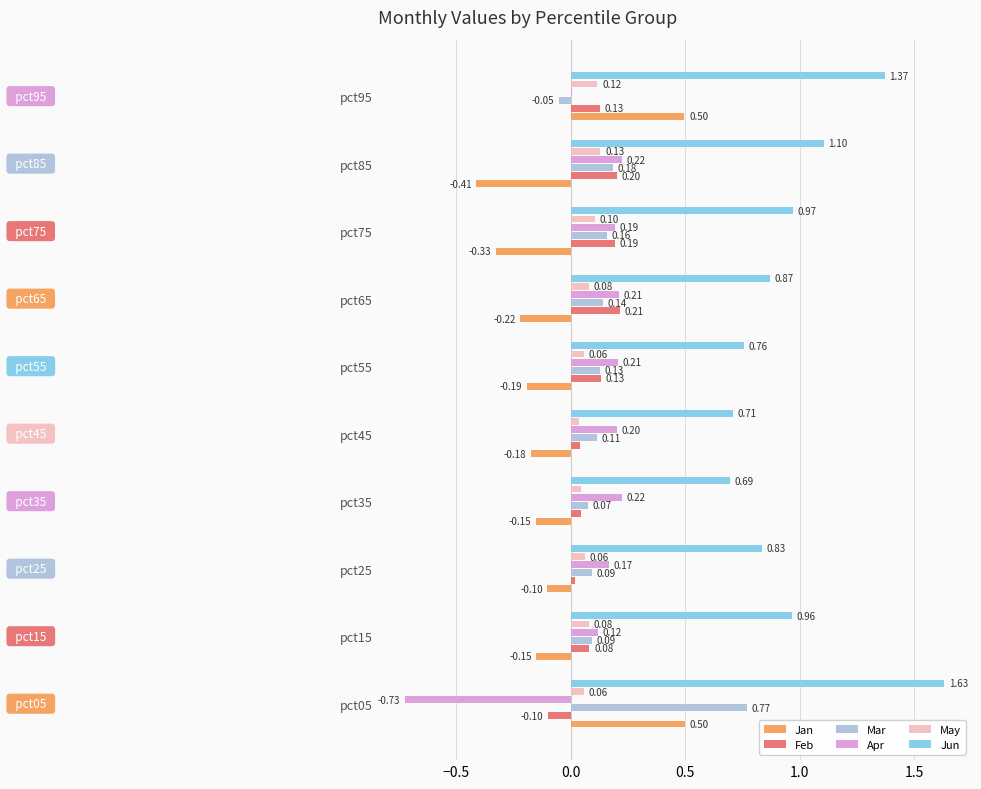

Which category has the highest value in the Mar series?

pct05